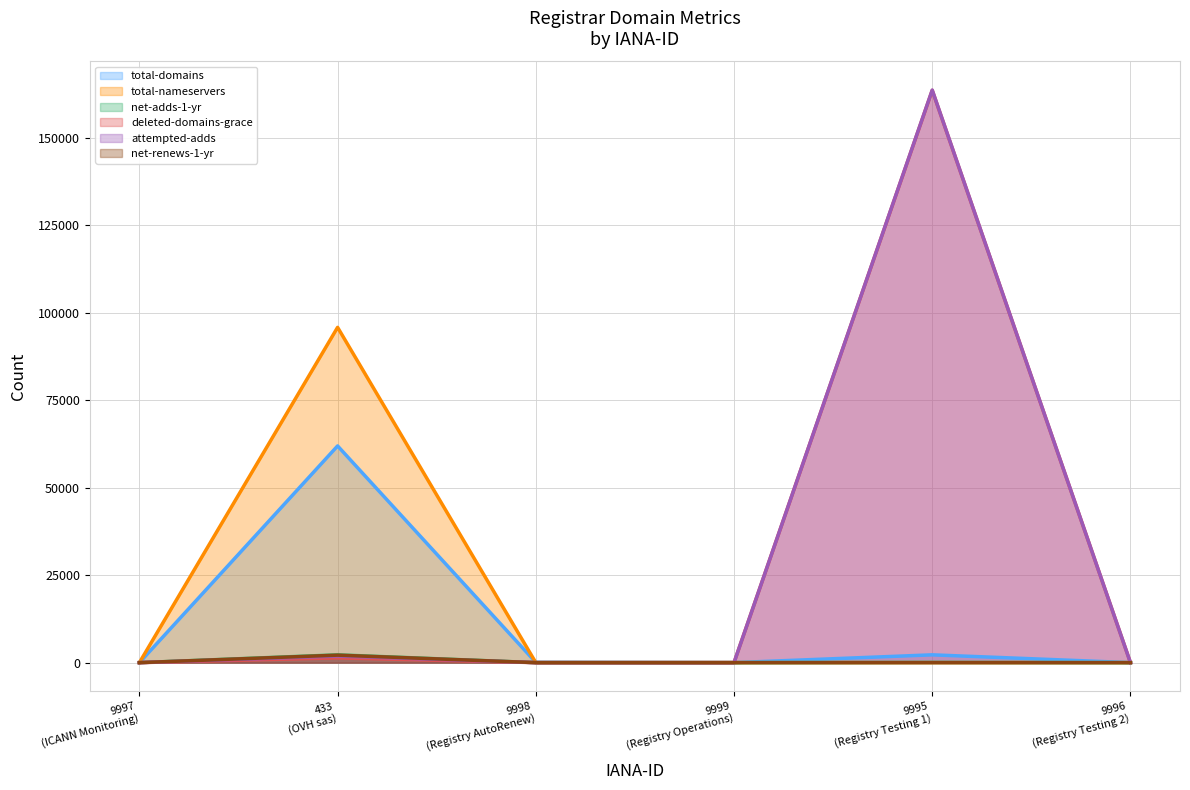

Which series has the largest range (max minus min)?

attempted-adds